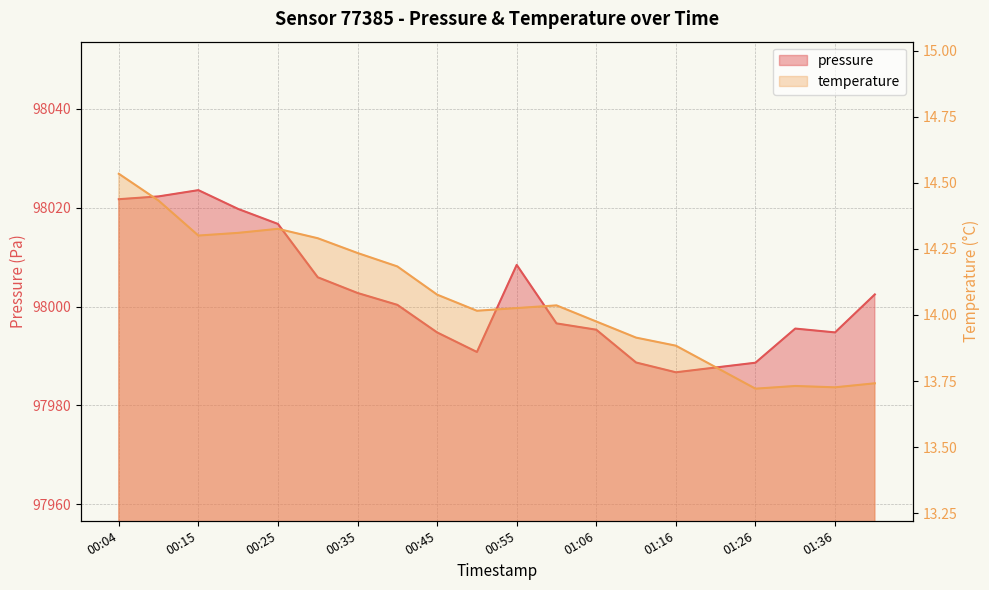

True or false: temperature and pressure intersect in this chart.

False